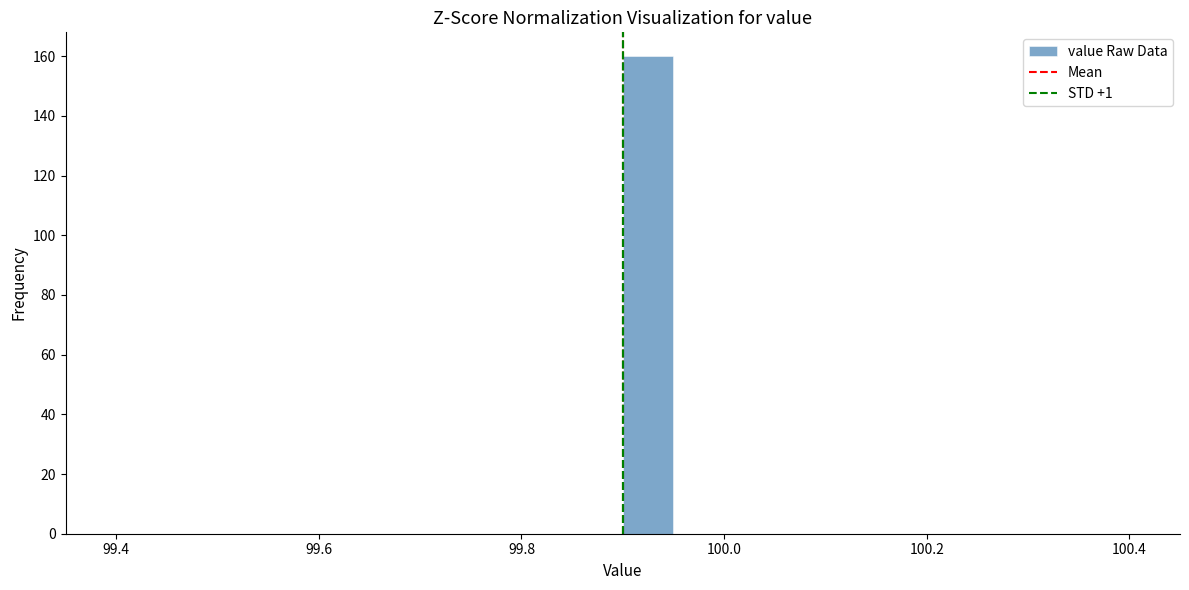

Read against the x-axis, roughly where is the centre of the tallest bar?

99.92